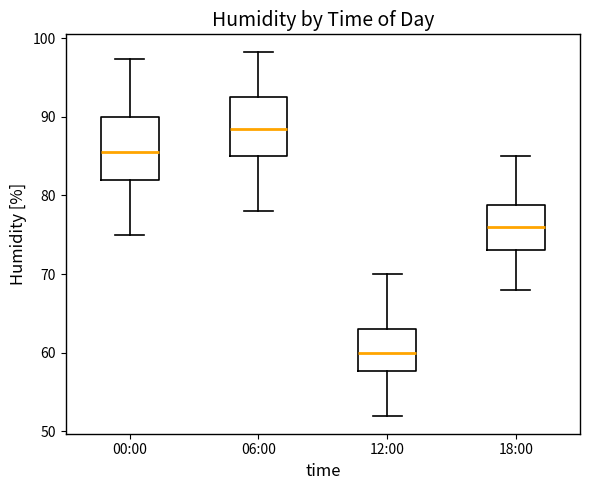

Reading left to right, transcribe this box plot: for each box, give where its median line is, the range the box spans, and where its two whiskers end, as read against the y-axis. The values are not printed on the chart, so give them approximately, as read against the axis.

00:00: median 86, box 82 to 90, whiskers 75 to 97
06:00: median 89, box 85 to 93, whiskers 78 to 98
12:00: median 60, box 58 to 63, whiskers 52 to 70
18:00: median 76, box 73 to 79, whiskers 68 to 85